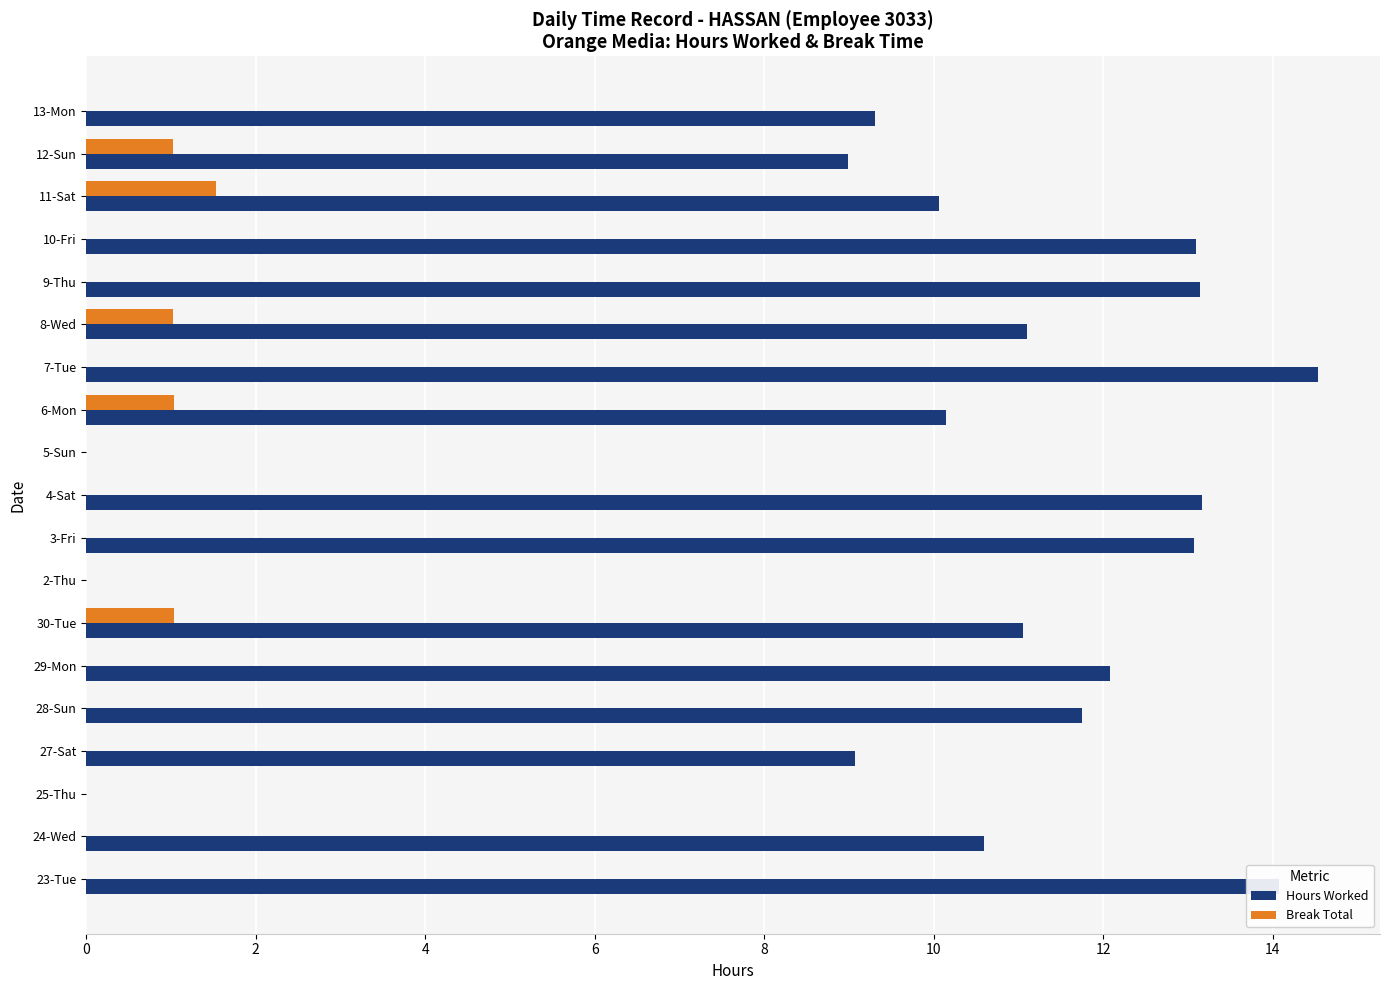

What is the maximum value shown in the chart?

14.5